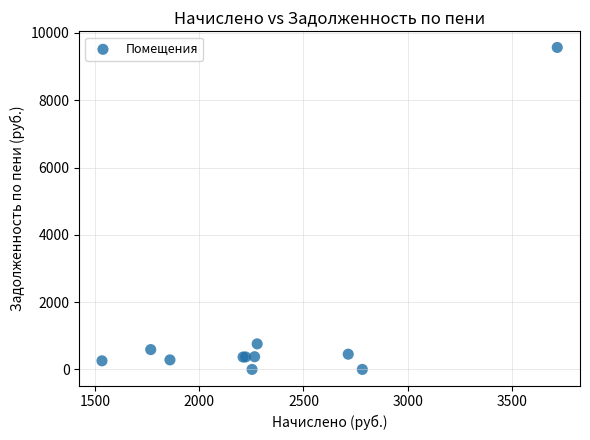

What Y value in the scatter plot is closest to 4784?

759.2